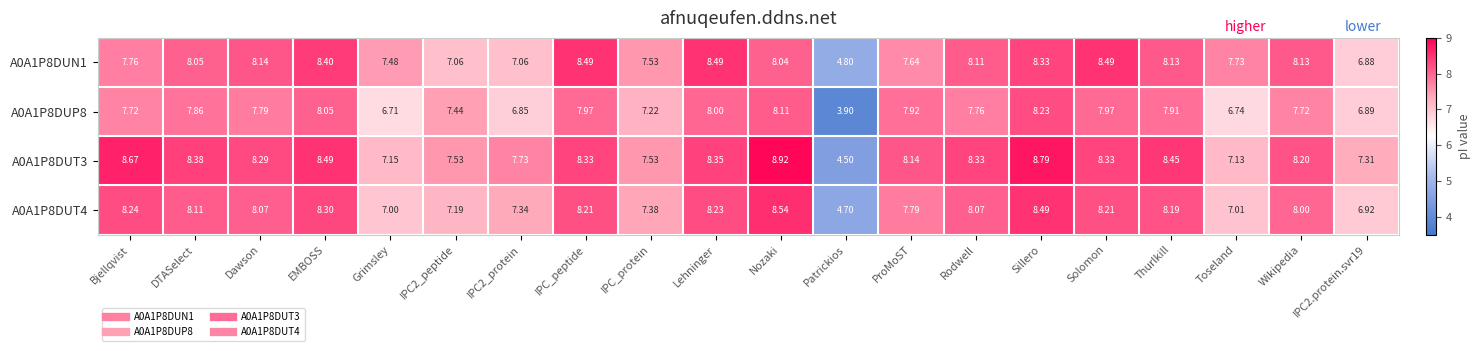

What is the total value across all series at DTASelect?

32.4